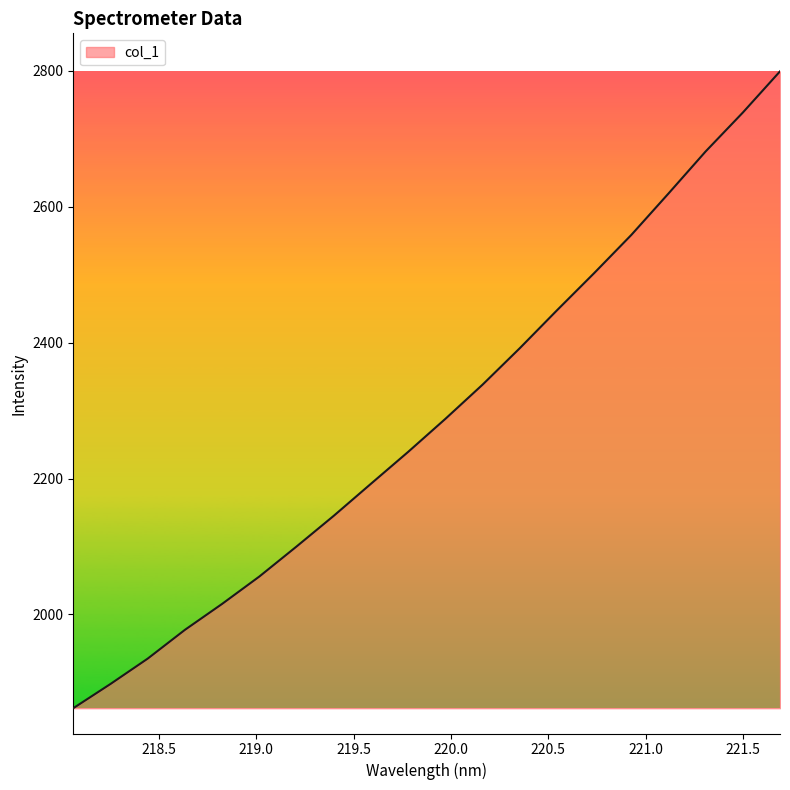

What is the greatest value displayed?

2799.3